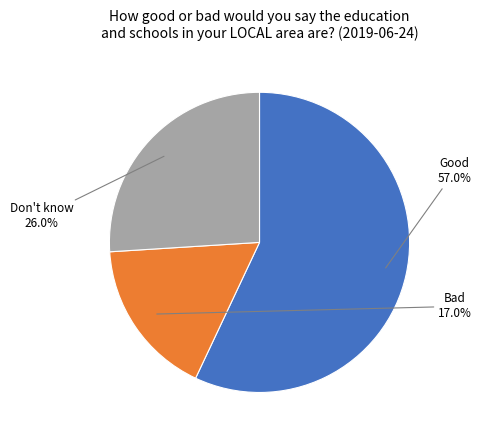

Does any single category account for the majority?

Yes